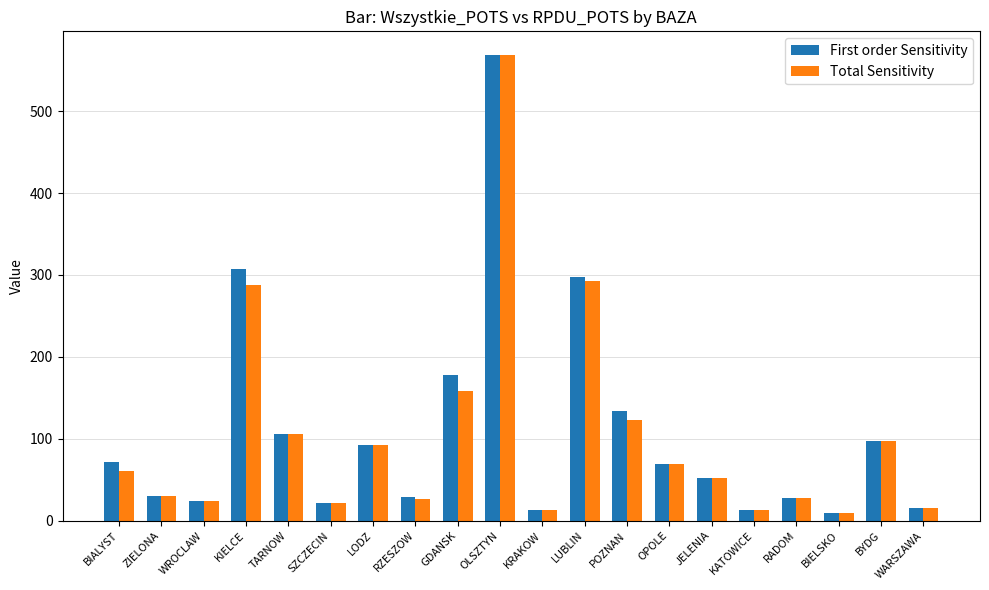

Which series changed the most between LODZ and OLSZTYN?

First order Sensitivity